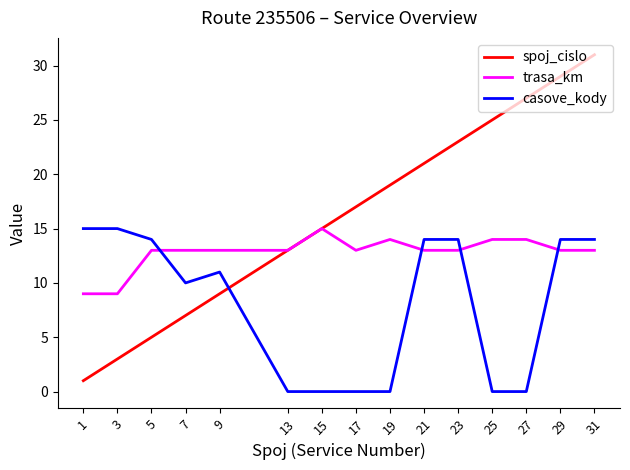

What is the difference between the maximum and minimum values in the trasa_km series?

6